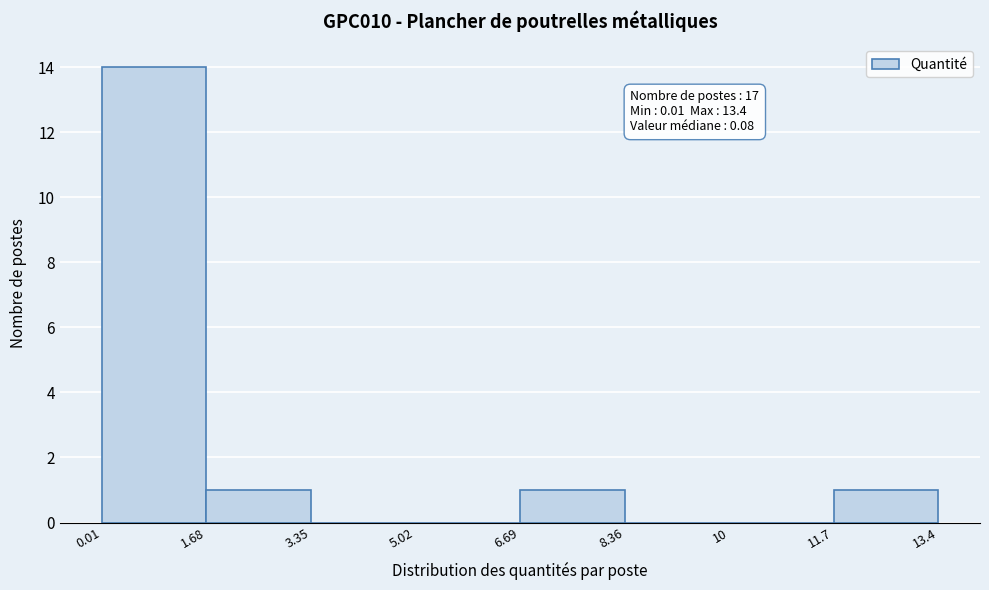

Over which range of the x-axis is the bar tallest?

0.01 to 1.68